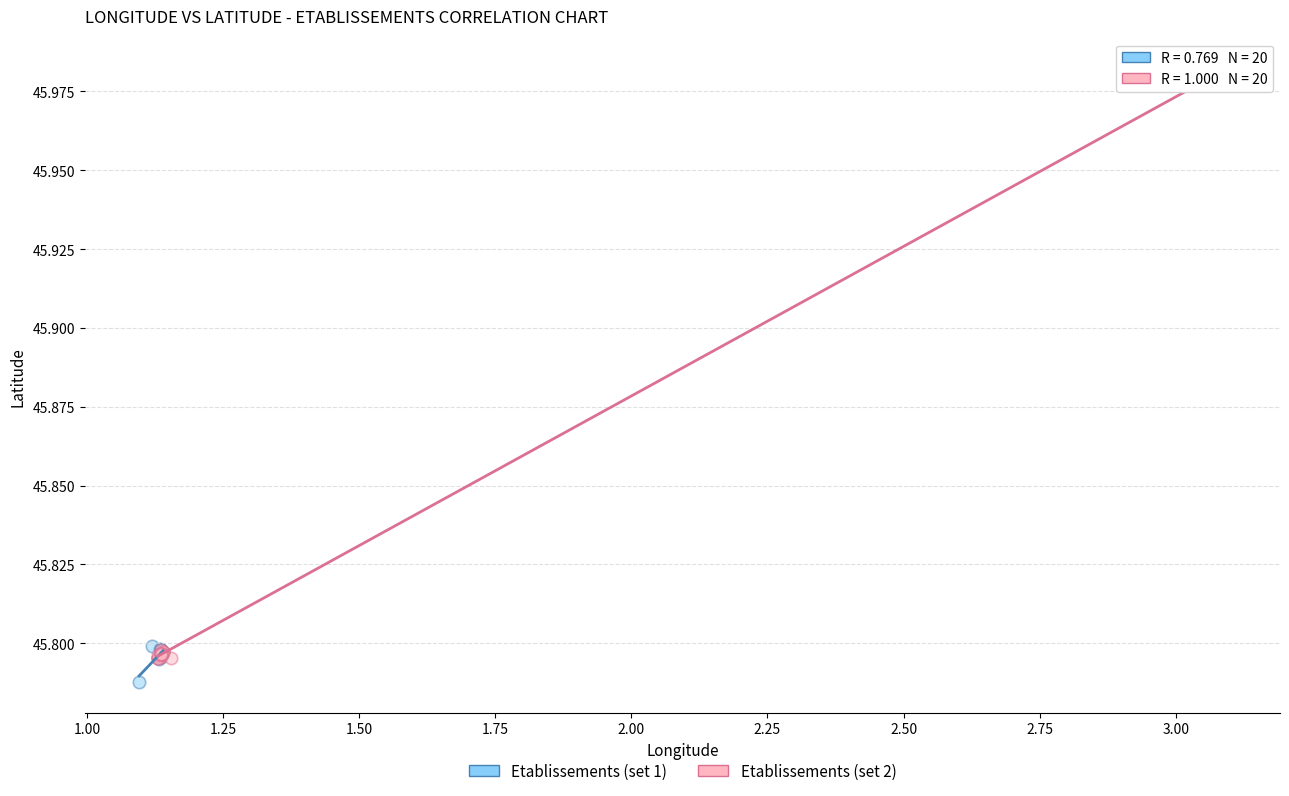

Which series reaches the minimum Y coordinate?

Etablissements (set 1)